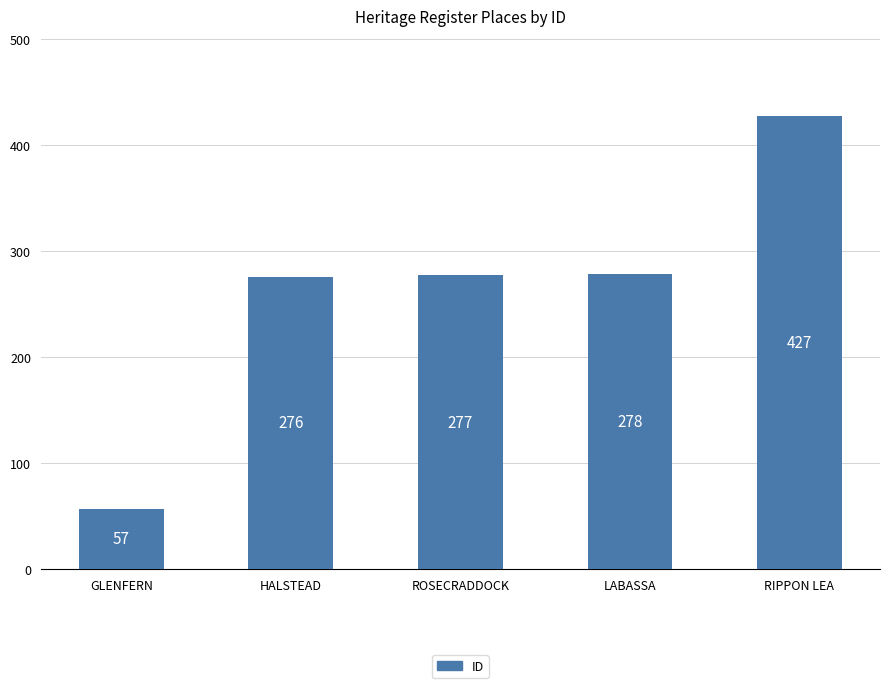

Which category has the lowest value across all series?

GLENFERN